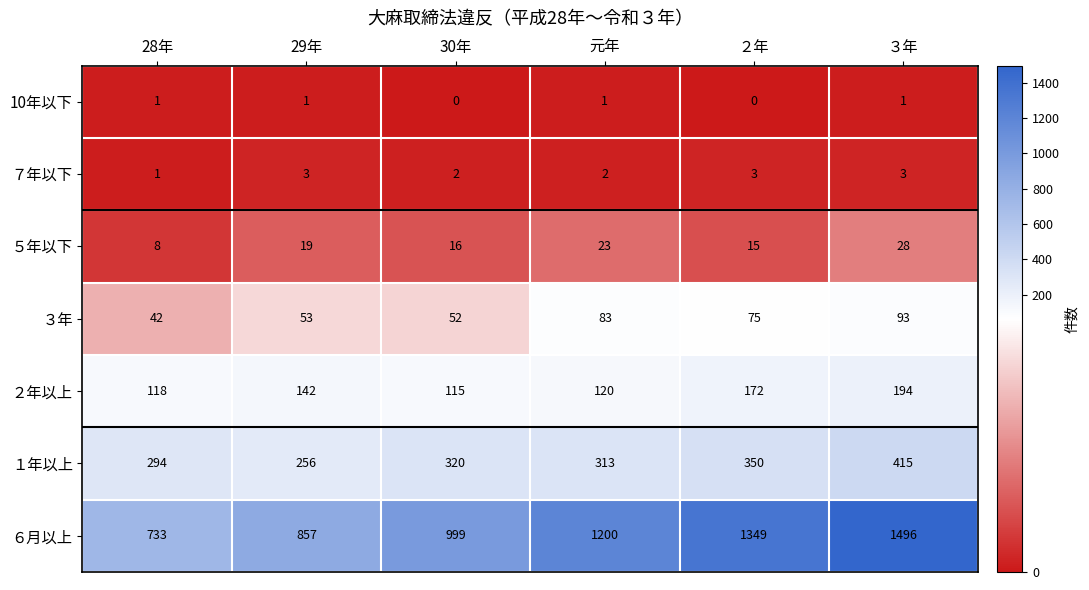

How many categories are shown in the chart?

6